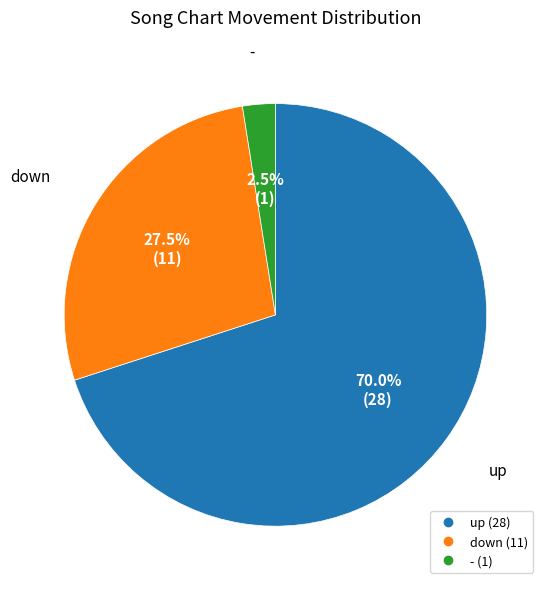

Is the sum of down and - greater than half?

No